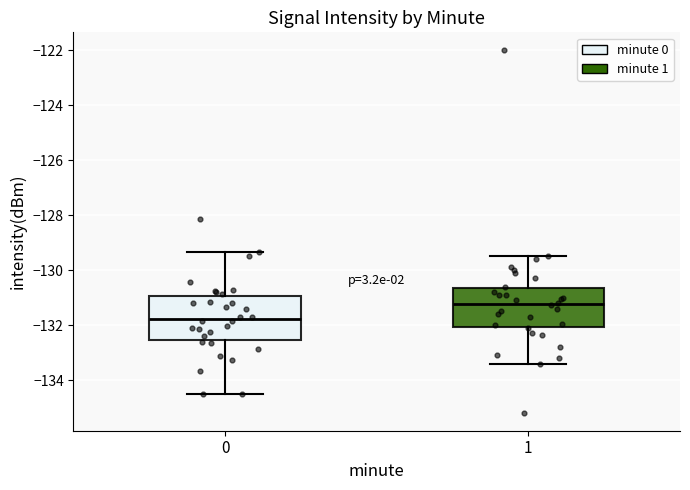

Which box has the lowest median line?

0